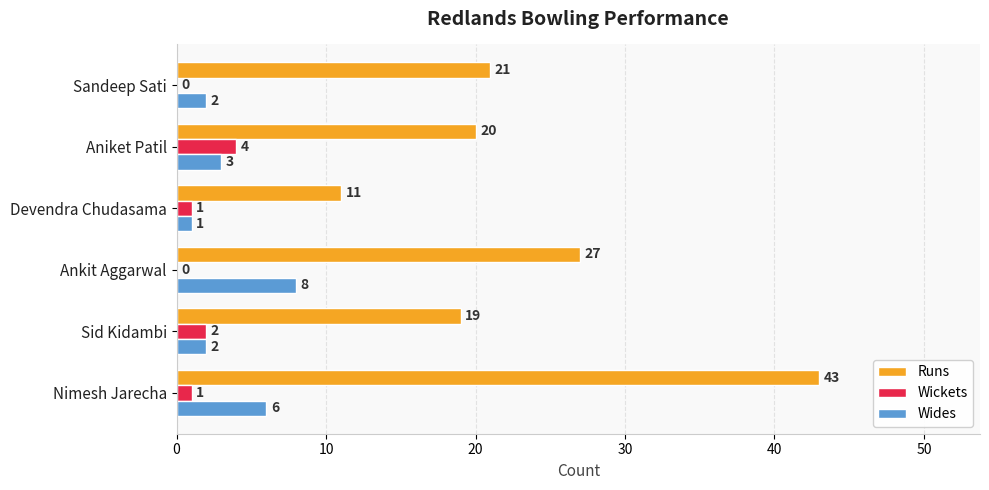

The Runs series shows 27 at Sandeep Sati. True or false?

False